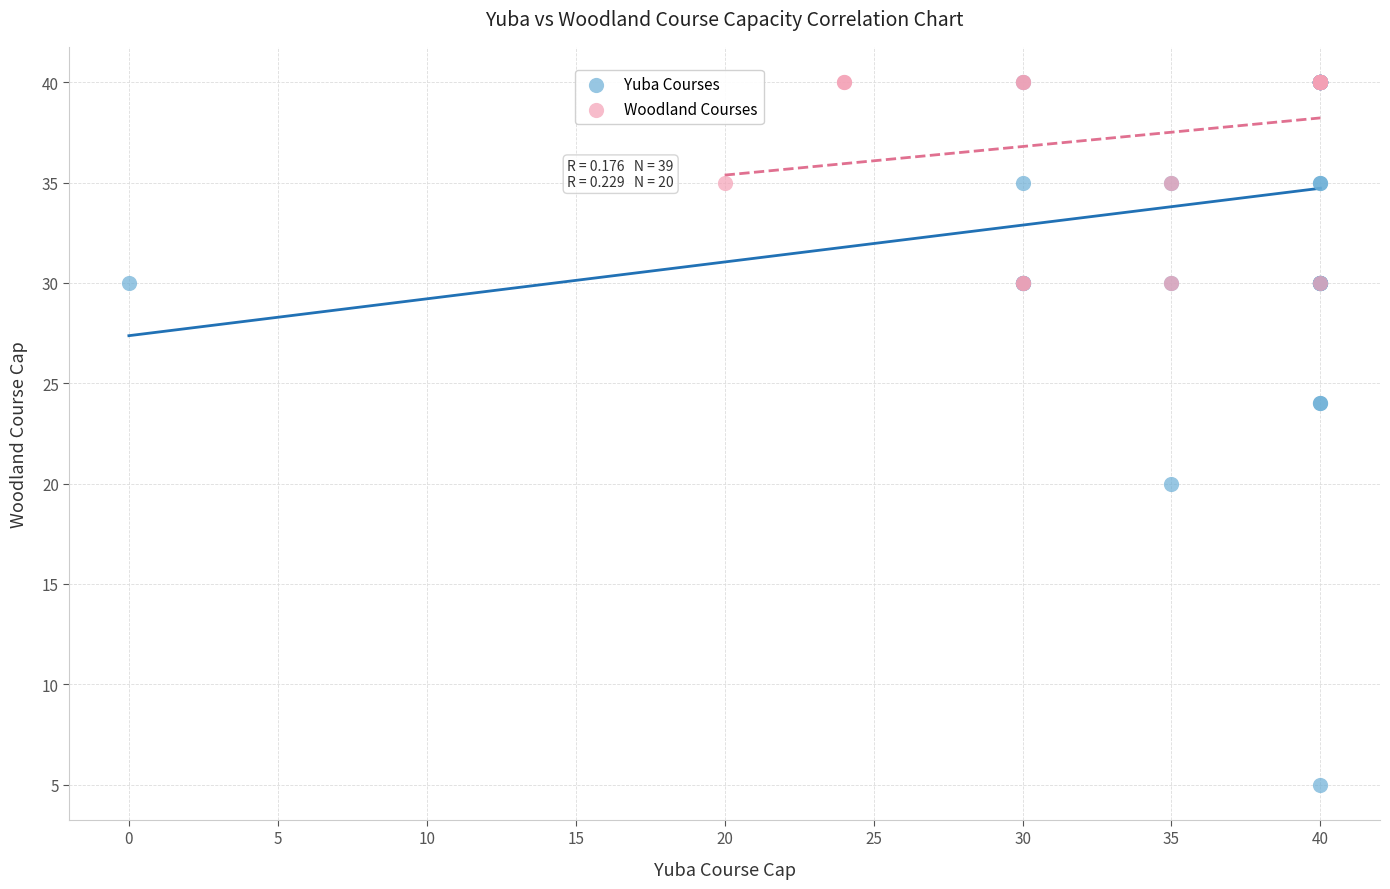

Which series has the largest Y range (max minus min)?

Yuba Courses